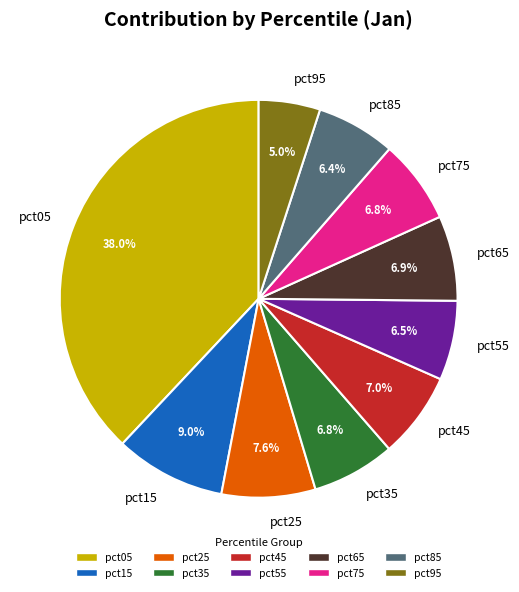

Is it true that pct85 is 16% of the pie?

False